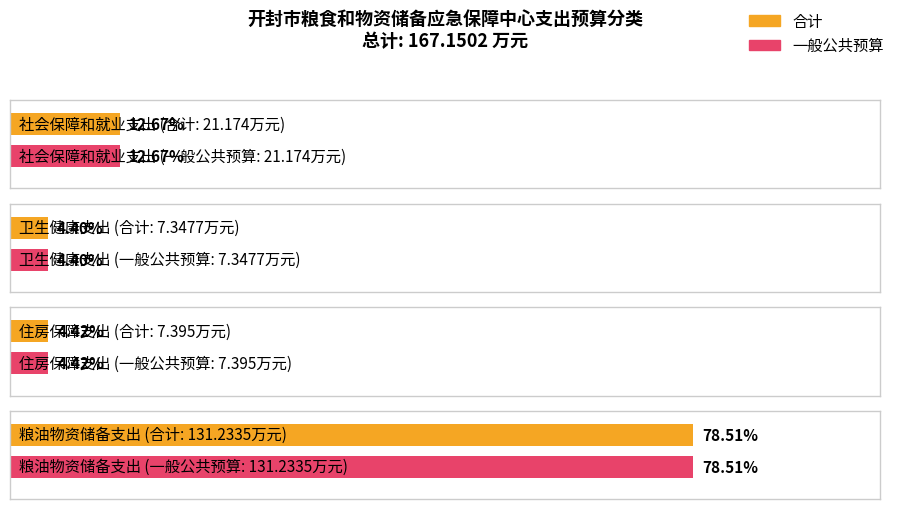

At which label does 合计 first exceed 21?

社会保障和就业支出